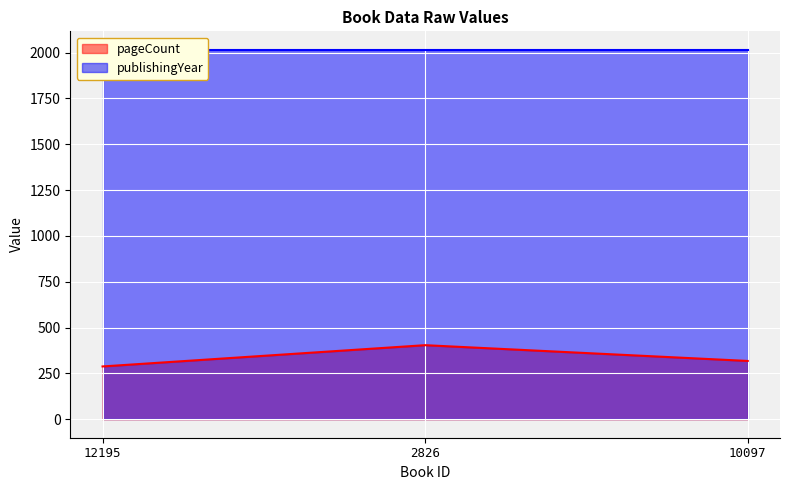

Reading right to left, what are all the values shown in this chart?

10097=318	2826=404	12195=288